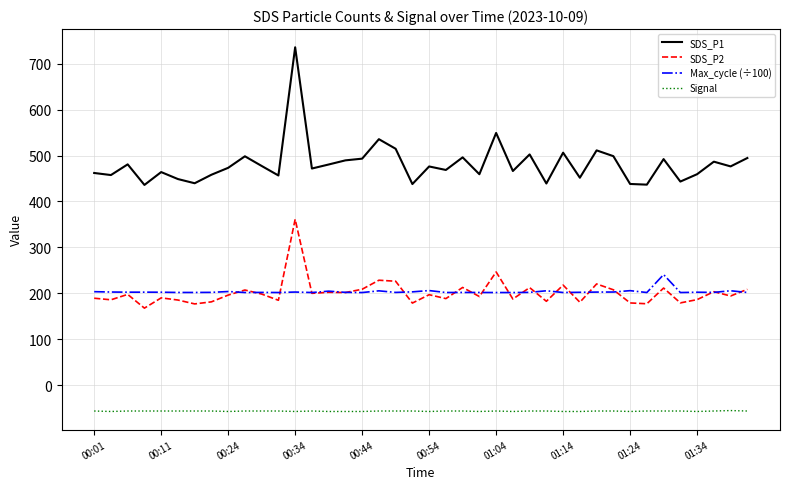

Which series has the largest total across all categories?

SDS_P1